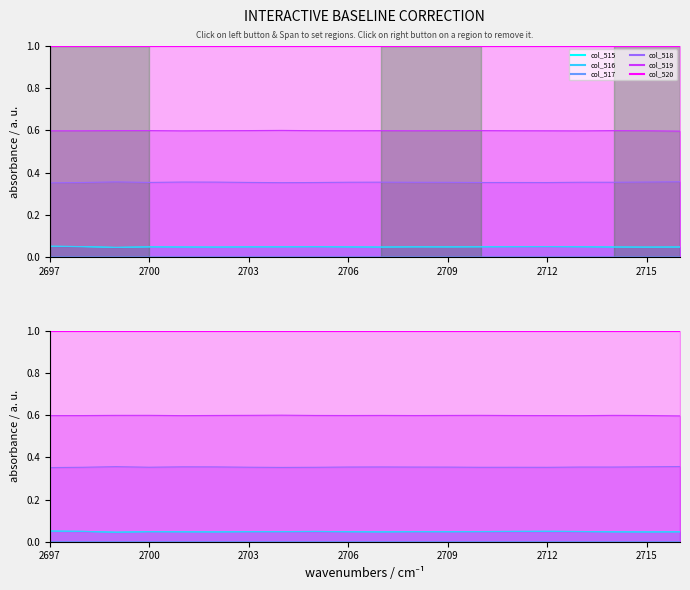

Which series changed the most between 2699 and 2708?

col_515